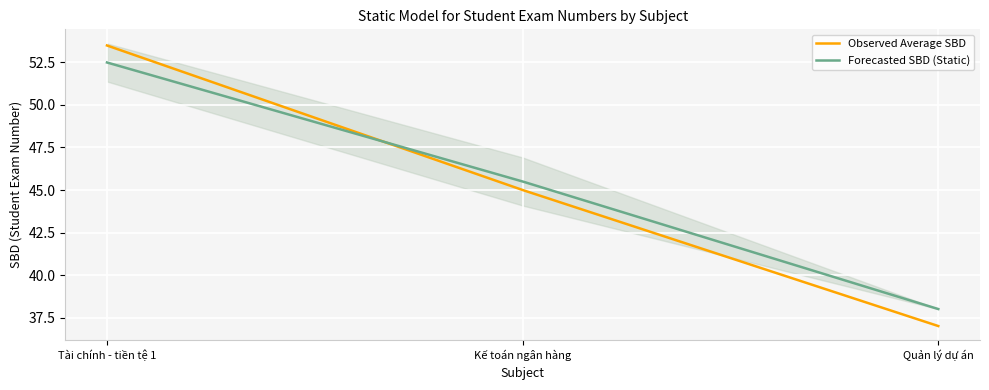

Read the Observed Average SBD value at Kế toán ngân hàng.

45.0